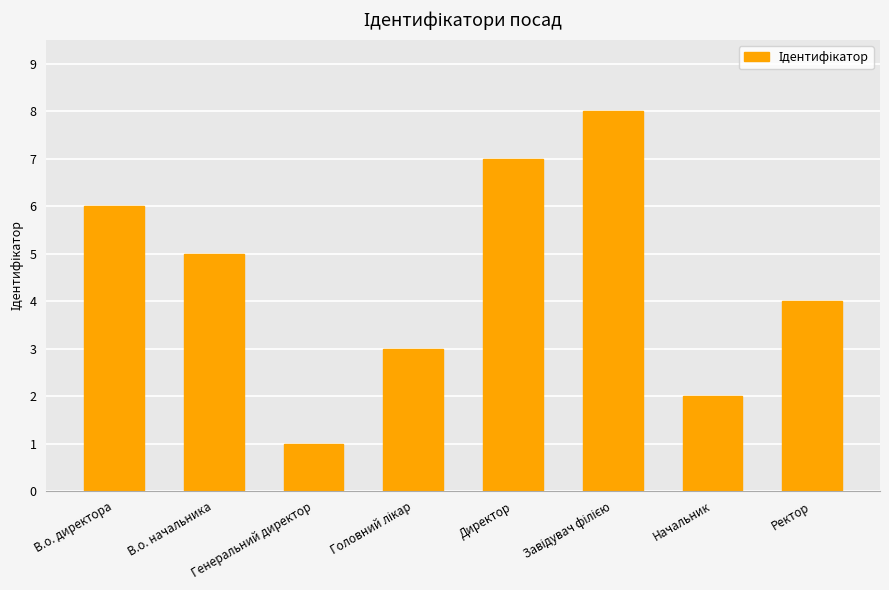

The chart shows a value of 1 at Начальник. True or false?

False